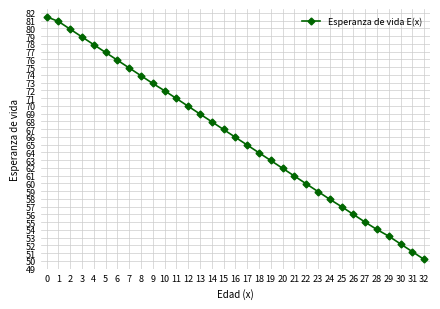

What is the sum of all values?

2176.6